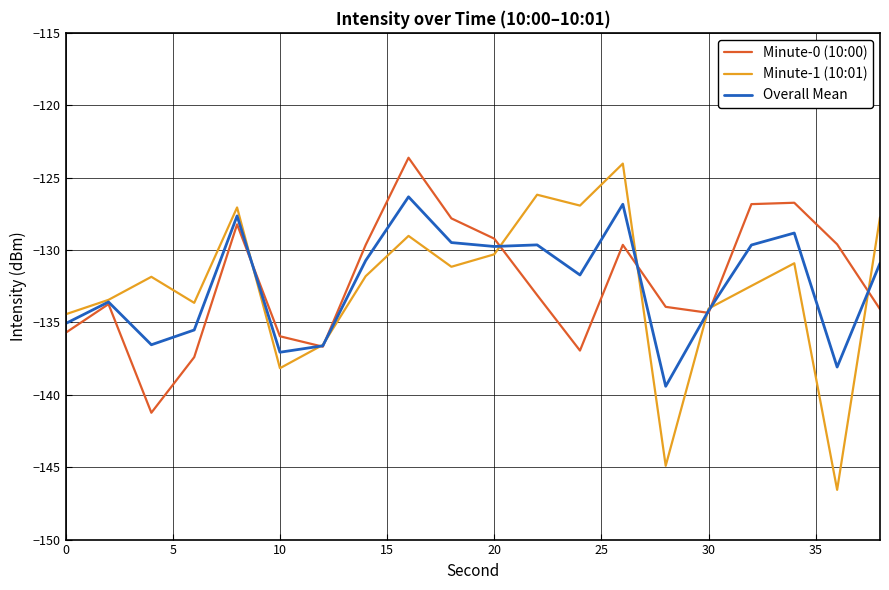

What is the minimum value for Minute-0 (10:00)?

-141.2